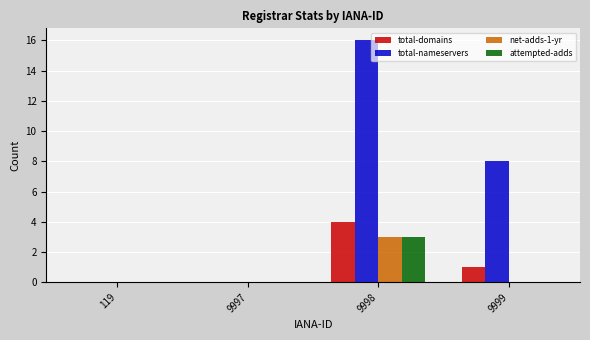

The attempted-adds series shows 1 at 119. True or false?

False